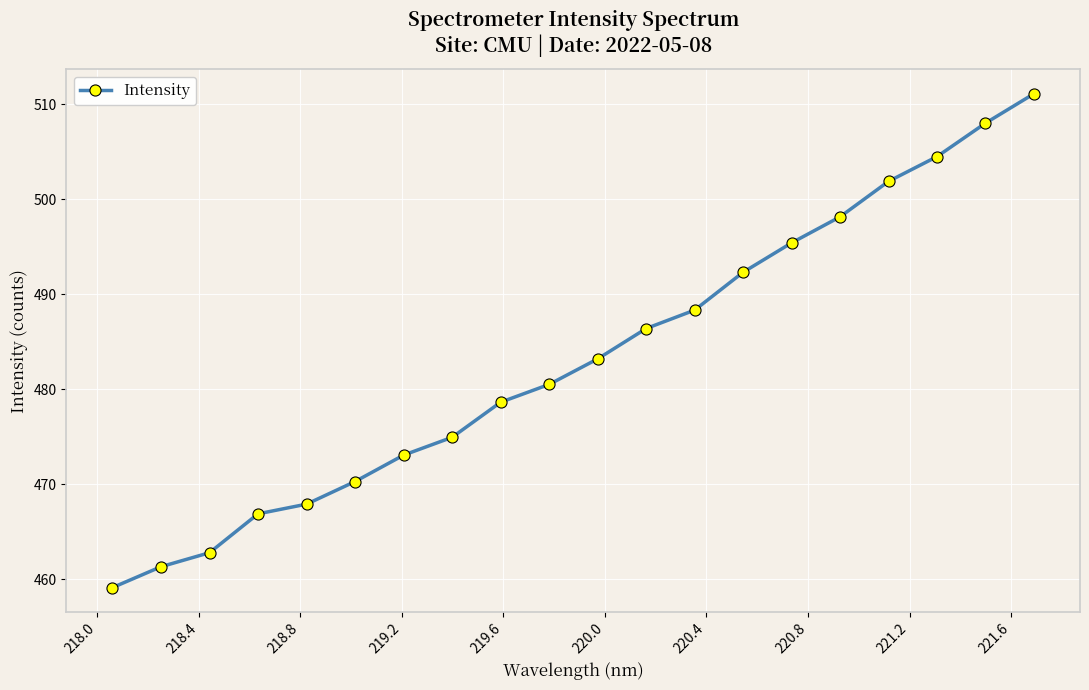

True or false: the data has more than 1 interior local peaks.

False